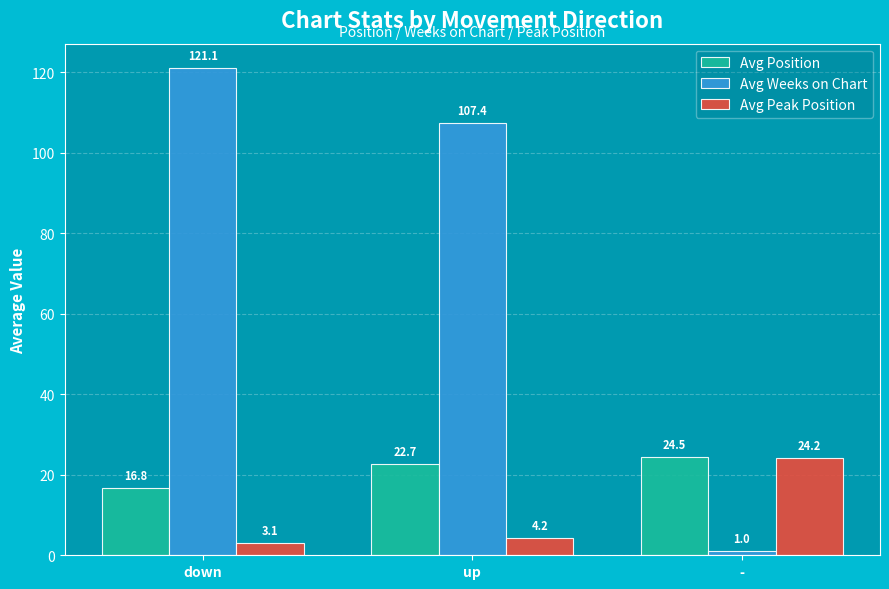

Which series has the largest range (max minus min)?

Avg Weeks on Chart